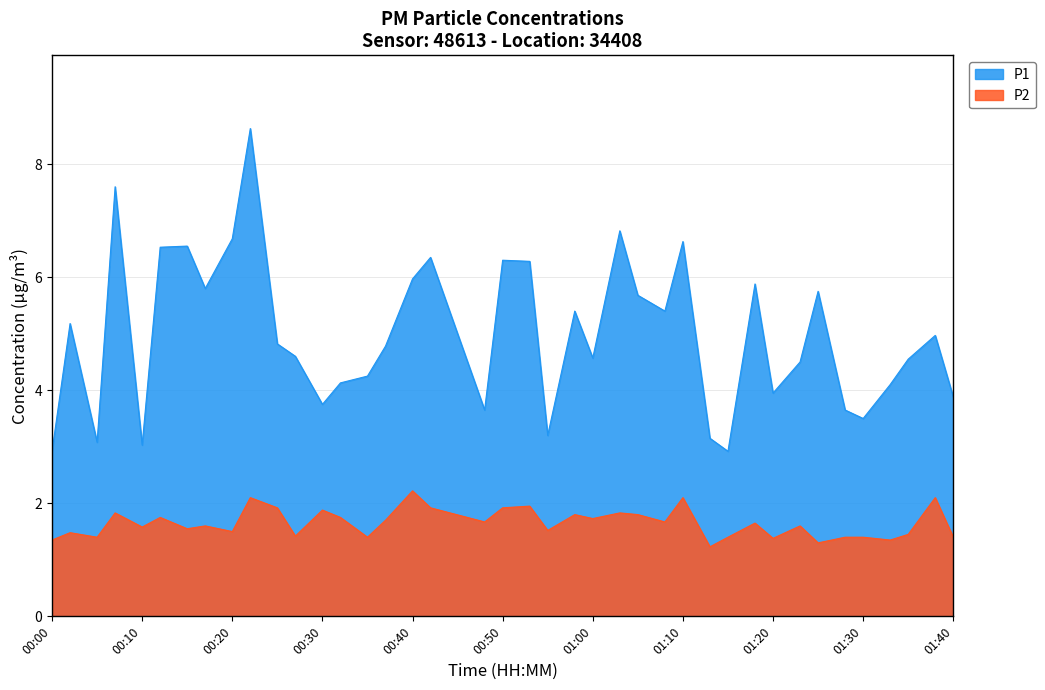

Rank the series at 01:00 from highest to lowest value.

P1, P2